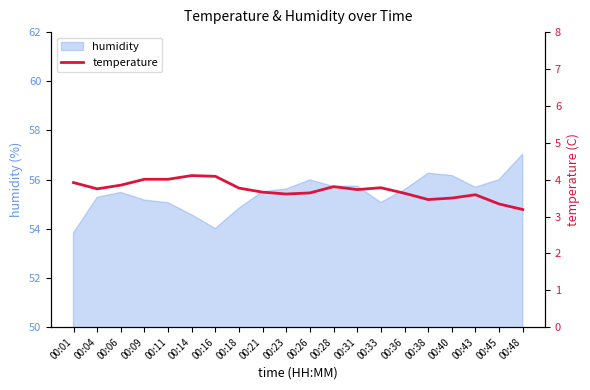

Which label corresponds to the largest value in the chart?

00:14